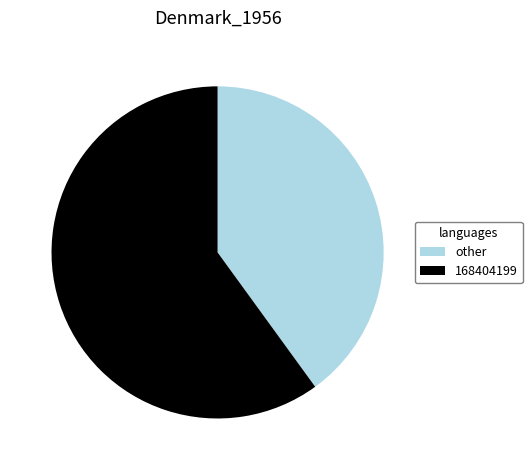

Is there any slice that represents more than half of the pie?

Yes